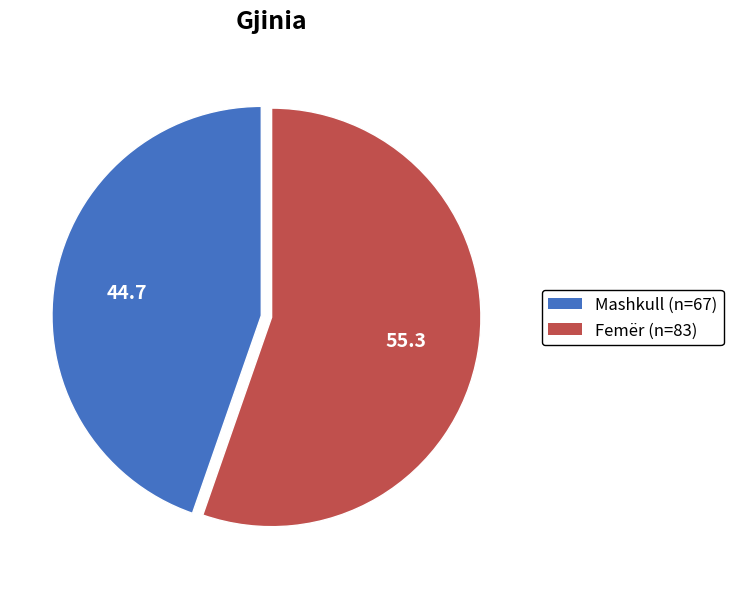

Is it true that Mashkull is 38% of the pie?

False